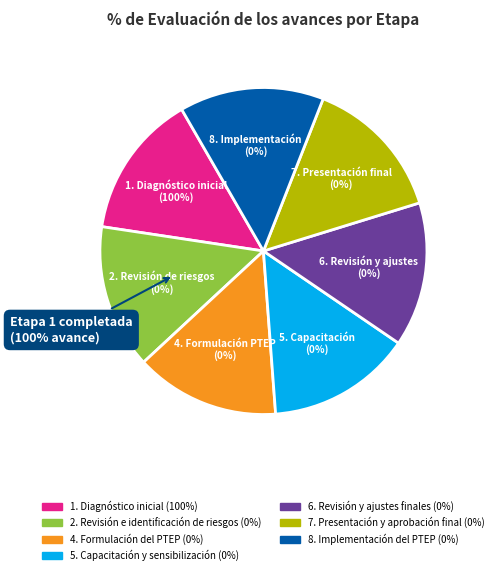

How many segments does this pie chart have?

7